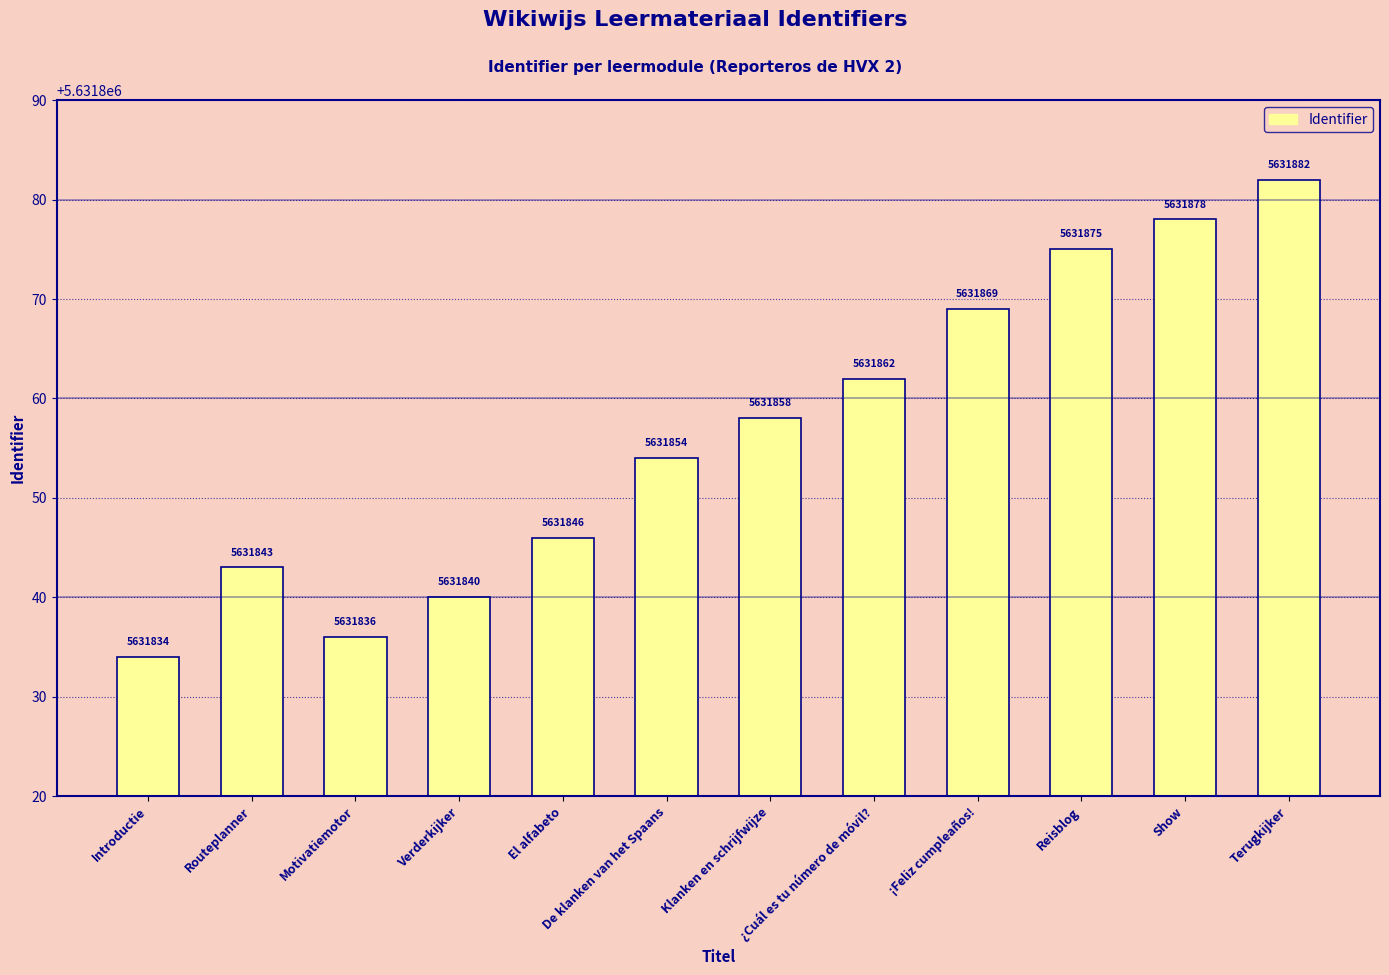

Reading left to right, list all the values displayed in this chart.

Introductie=5631834	Routeplanner=5631843	Motivatiemotor=5631836	Verderkijker=5631840	El alfabeto=5631846	De klanken van het Spaans=5631854	Klanken en schrijfwijze=5631858	¿Cuál es tu número de móvil?=5631862	¡Feliz cumpleaños!=5631869	Reisblog=5631875	Show=5631878	Terugkijker=5631882